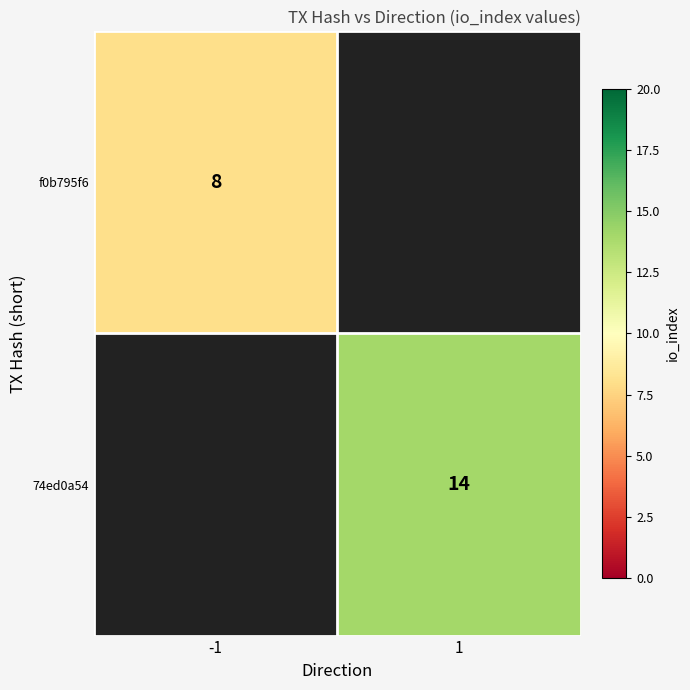

True or false: f0b795f6 has a value of 8 at -1.

True